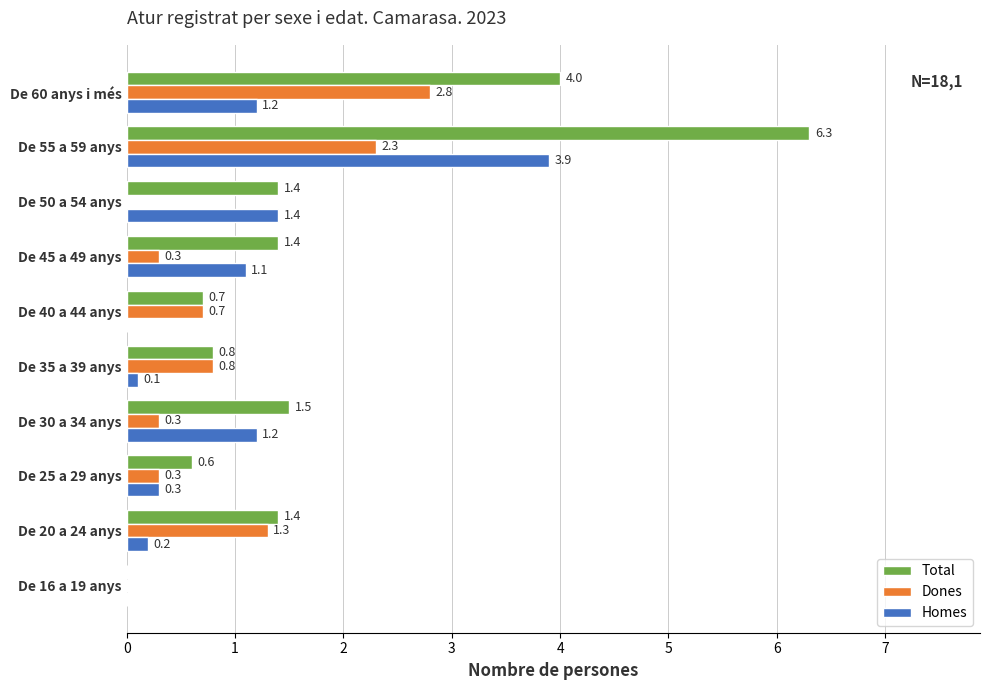

At which category is the sum across all series the highest?

De 55 a 59 anys